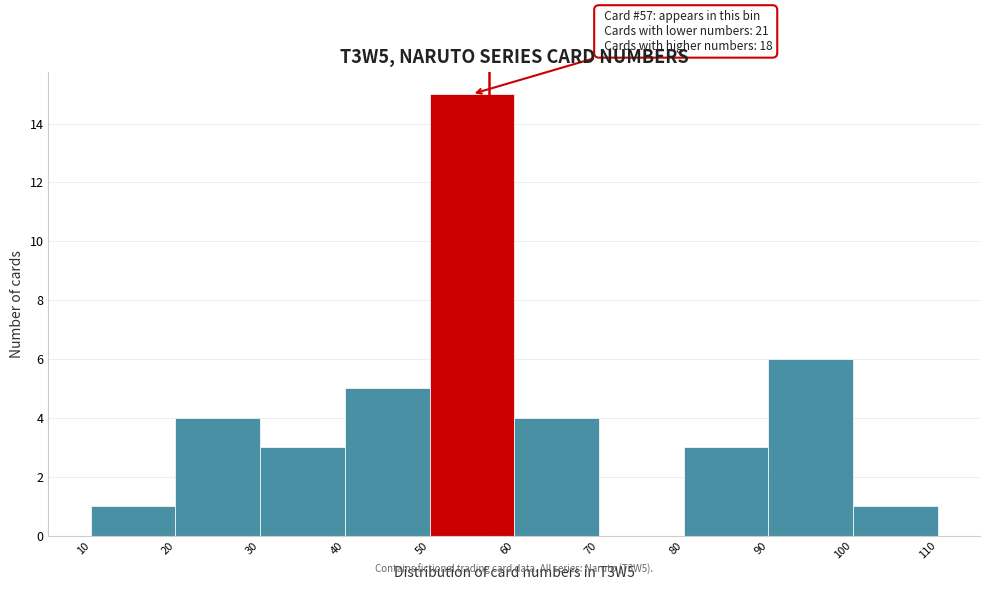

Which range on the x-axis has the tallest bar?

50 to 60